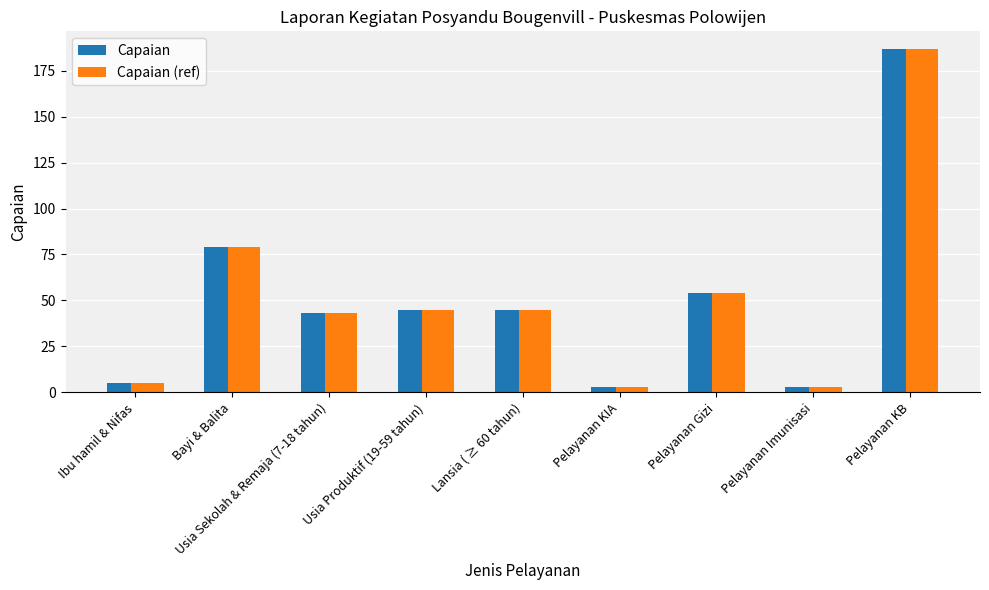

True or false: Capaian has a value of 45 at Lansia ( ≥ 60 tahun).

True